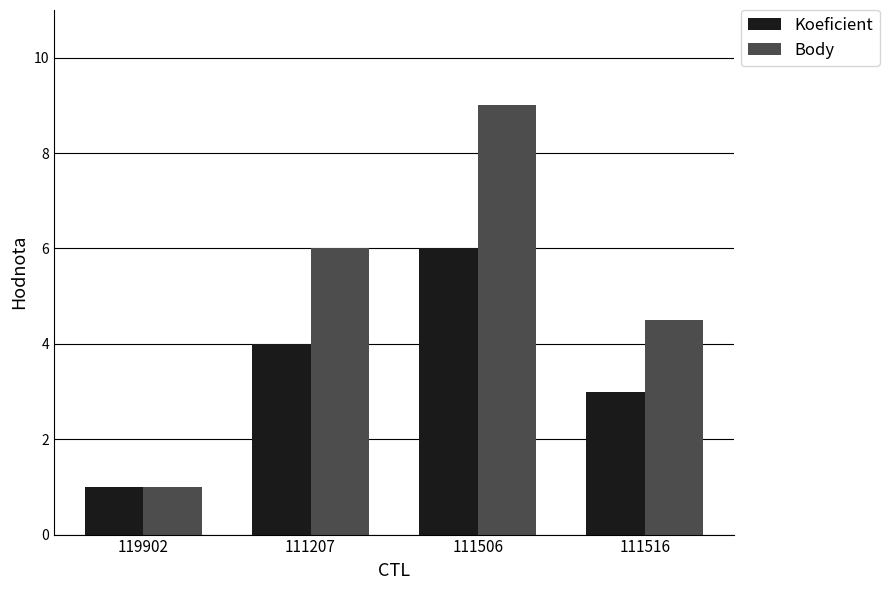

What is the value of the Koeficient bar at the 3rd from the left?

6.0